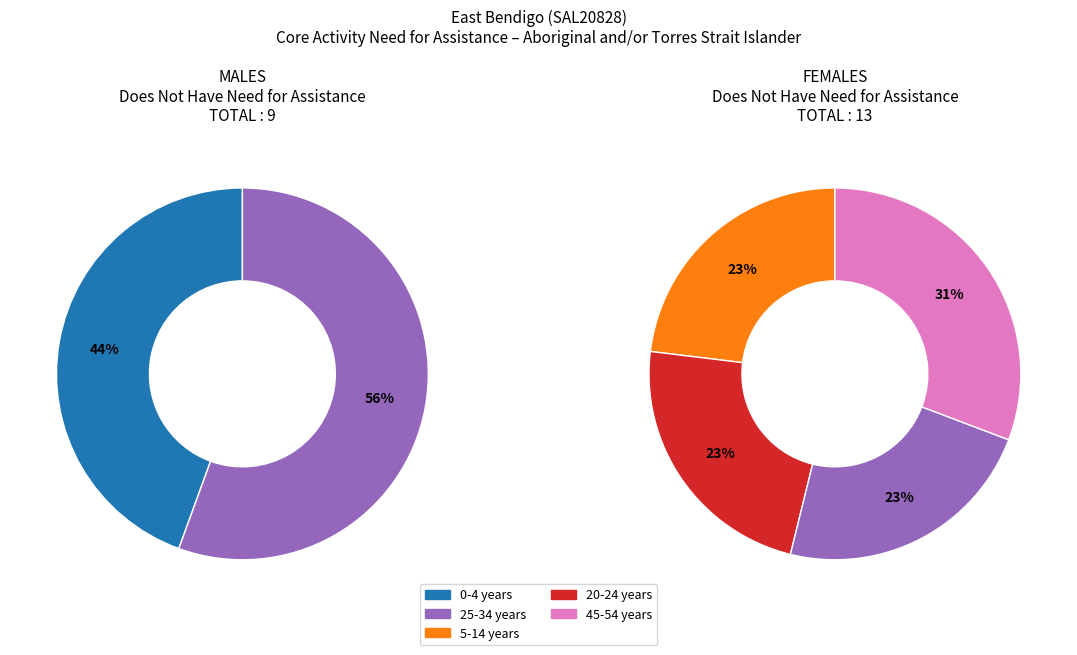

To the nearest percent, what percentage of the pie is 0-4 years?

44%